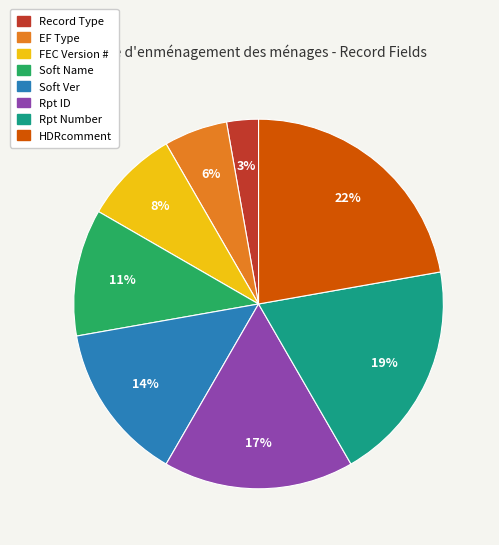

To the nearest percent, what percentage of the pie is Soft Name?

11%